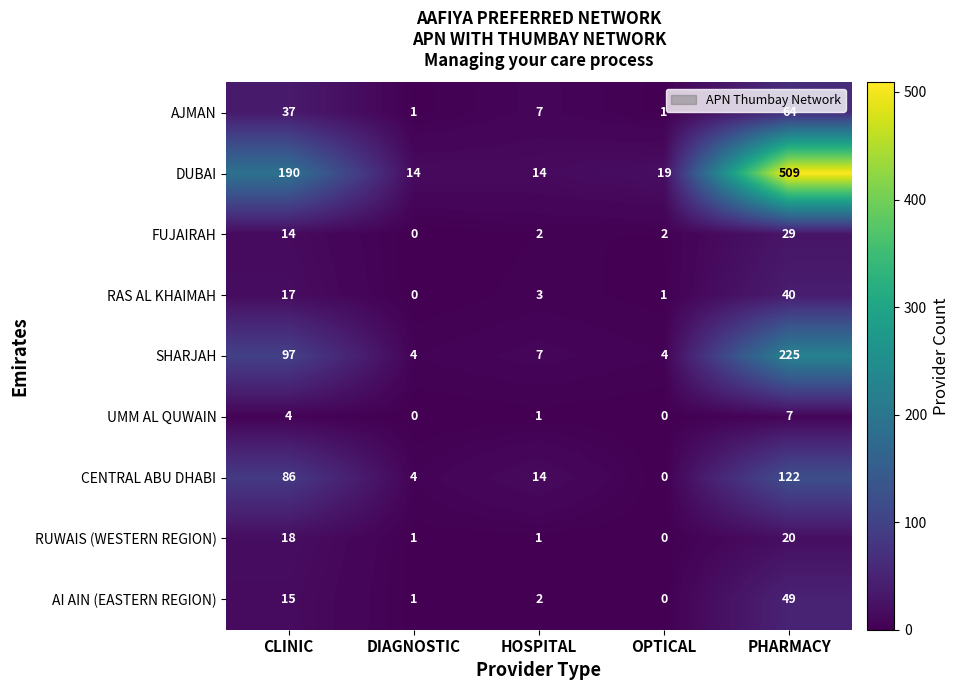

At which label does CENTRAL ABU DHABI reach its peak?

PHARMACY